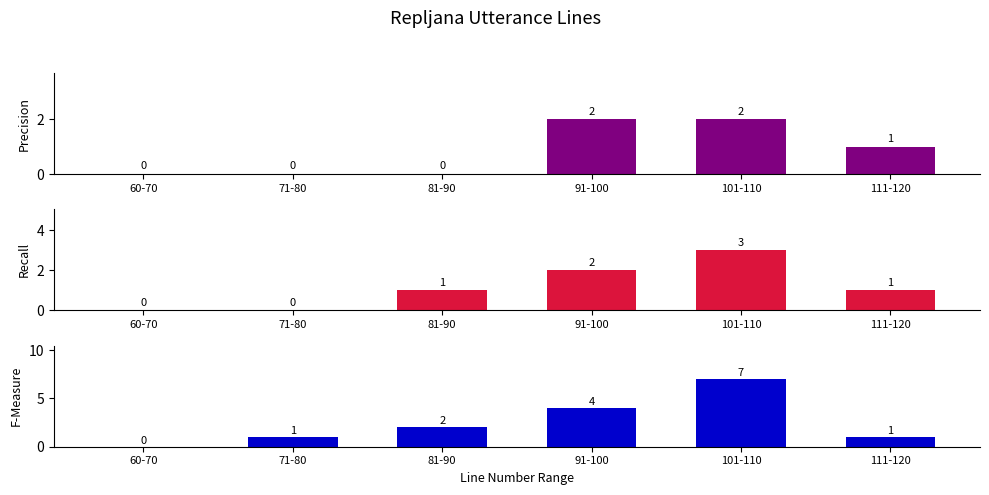

Reading left to right, what are all the values shown in this chart?

Precision: 60-70=0	71-80=0	81-90=0	91-100=2	101-110=2	111-120=1
Recall: 60-70=0	71-80=0	81-90=1	91-100=2	101-110=3	111-120=1
F-Measure: 60-70=0	71-80=1	81-90=2	91-100=4	101-110=7	111-120=1